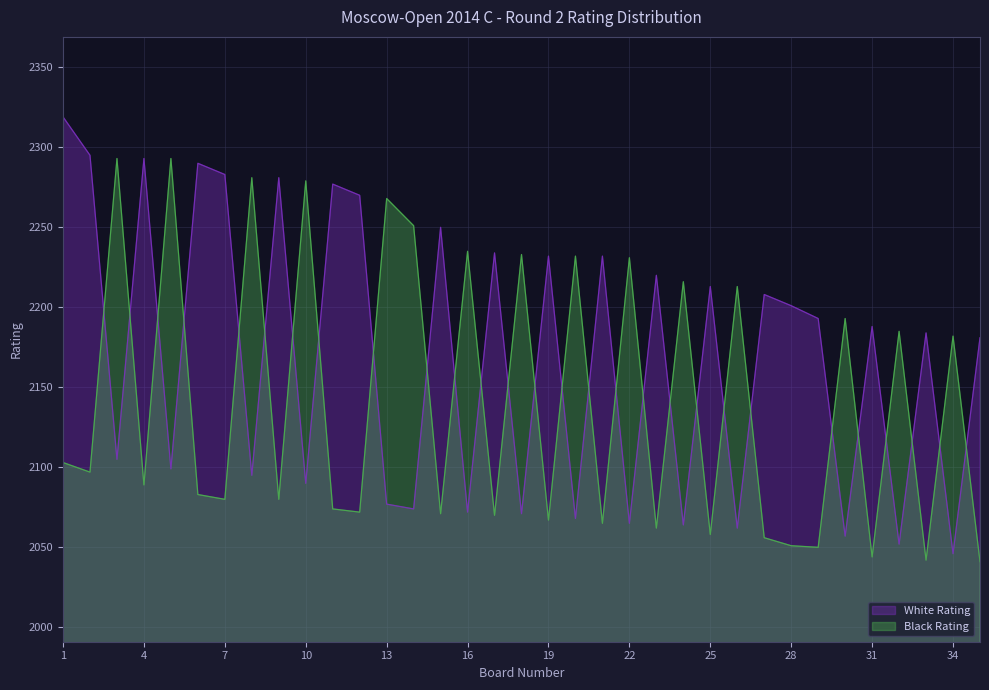

What is the value of the White Rating point at the 35th from the left?

2181